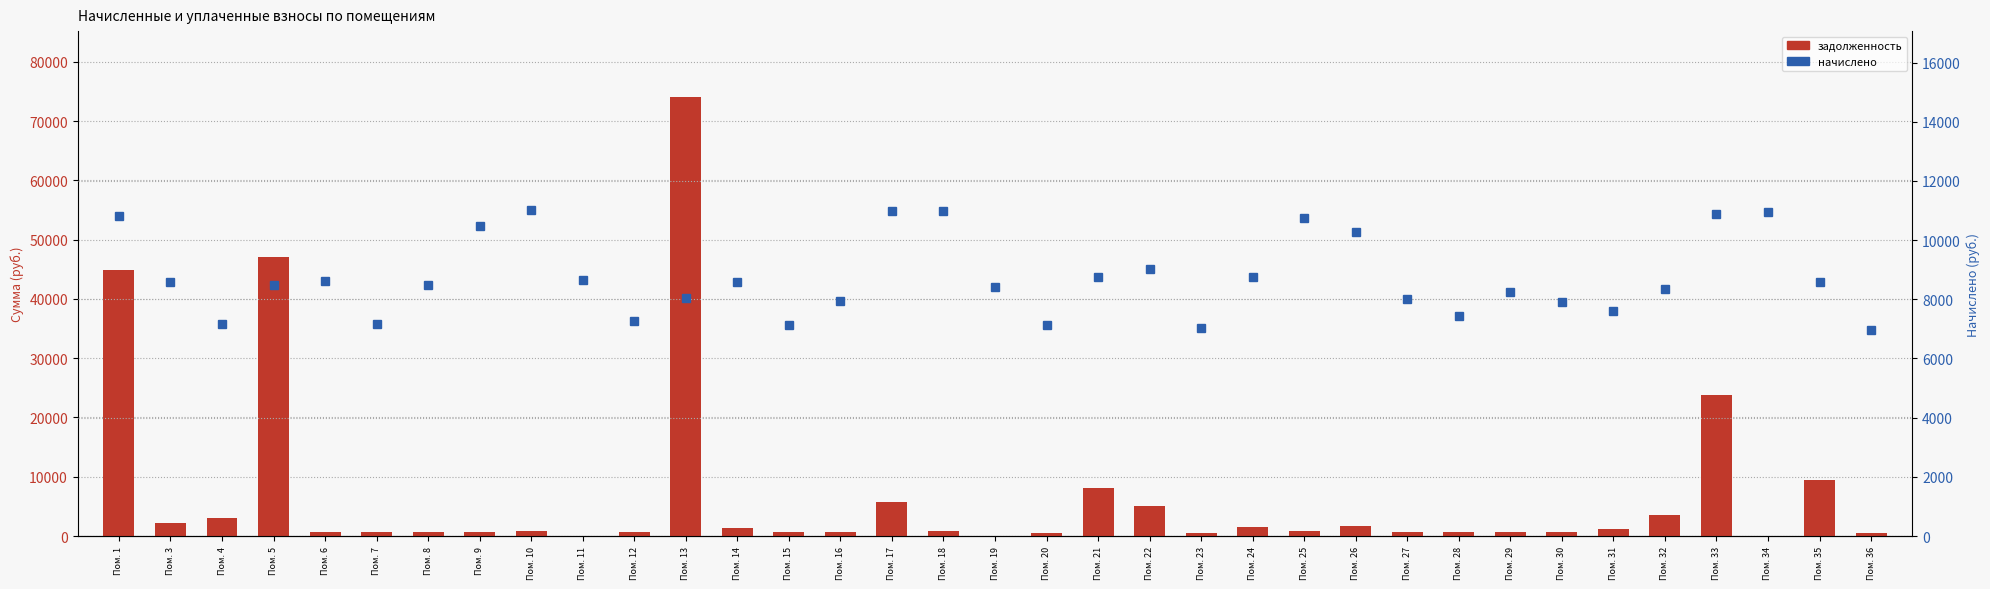

At which category is the sum across all series the highest?

Пом. 13